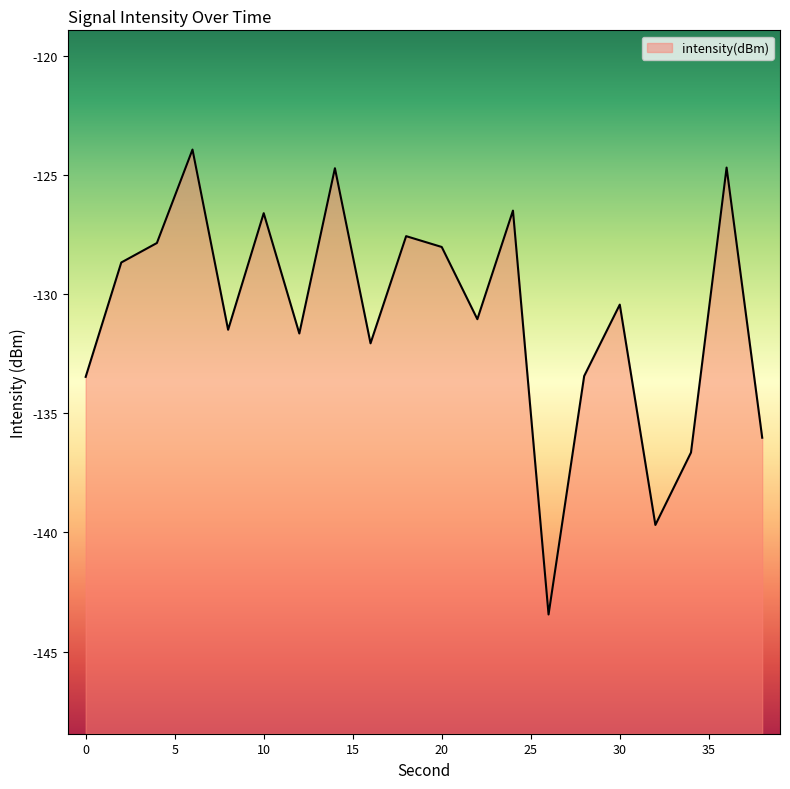

How many lines are shown in the chart?

1